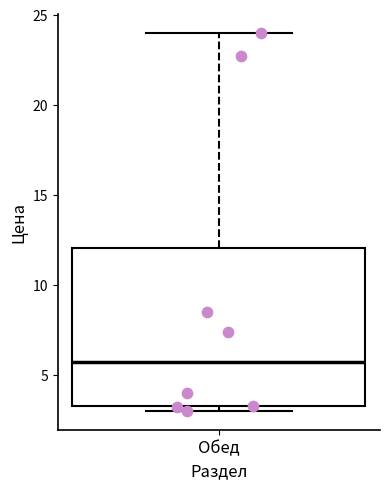

Read this box plot against the y-axis: the position of the median line, the range covered by the box, and the ends of both whiskers. The values are not printed on the chart, so give them approximately, as read against the axis.

median 5.5, box 3.5 to 12.0, whiskers 3.0 to 24.0